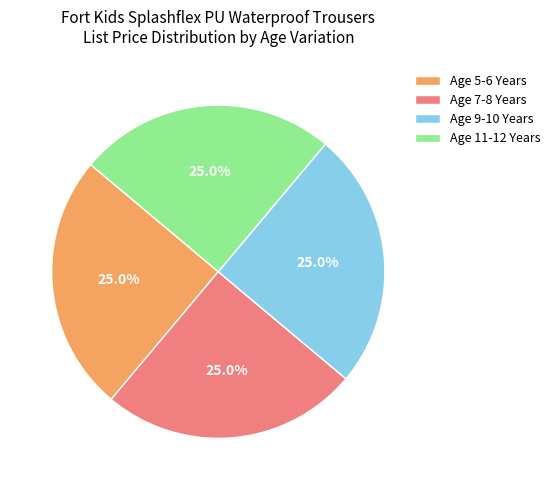

What is the ratio of the value at Age 11-12 Years to the value at Age 9-10 Years?

1.0